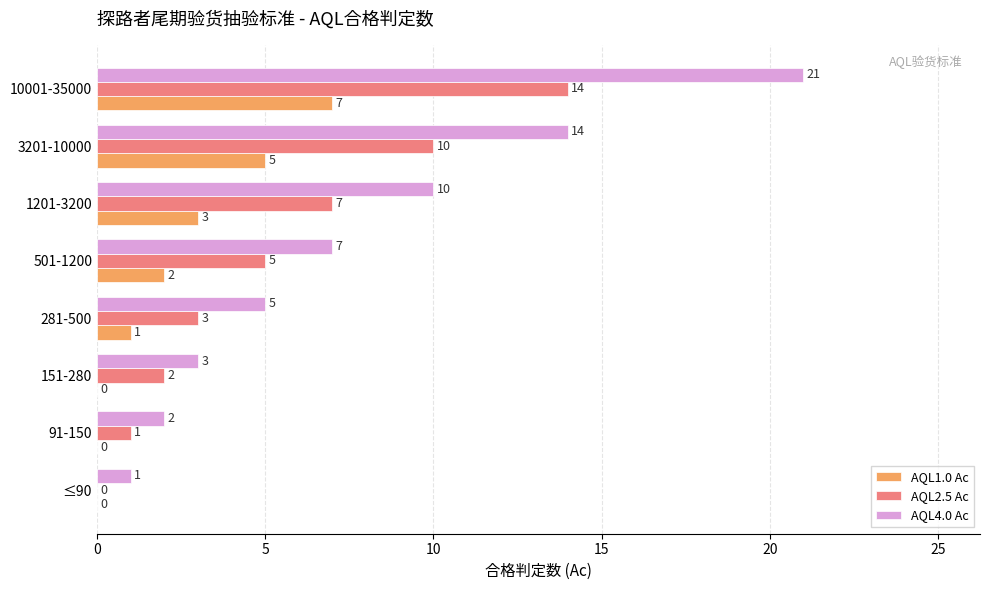

What is the sum of all AQL1.0 Ac values?

18